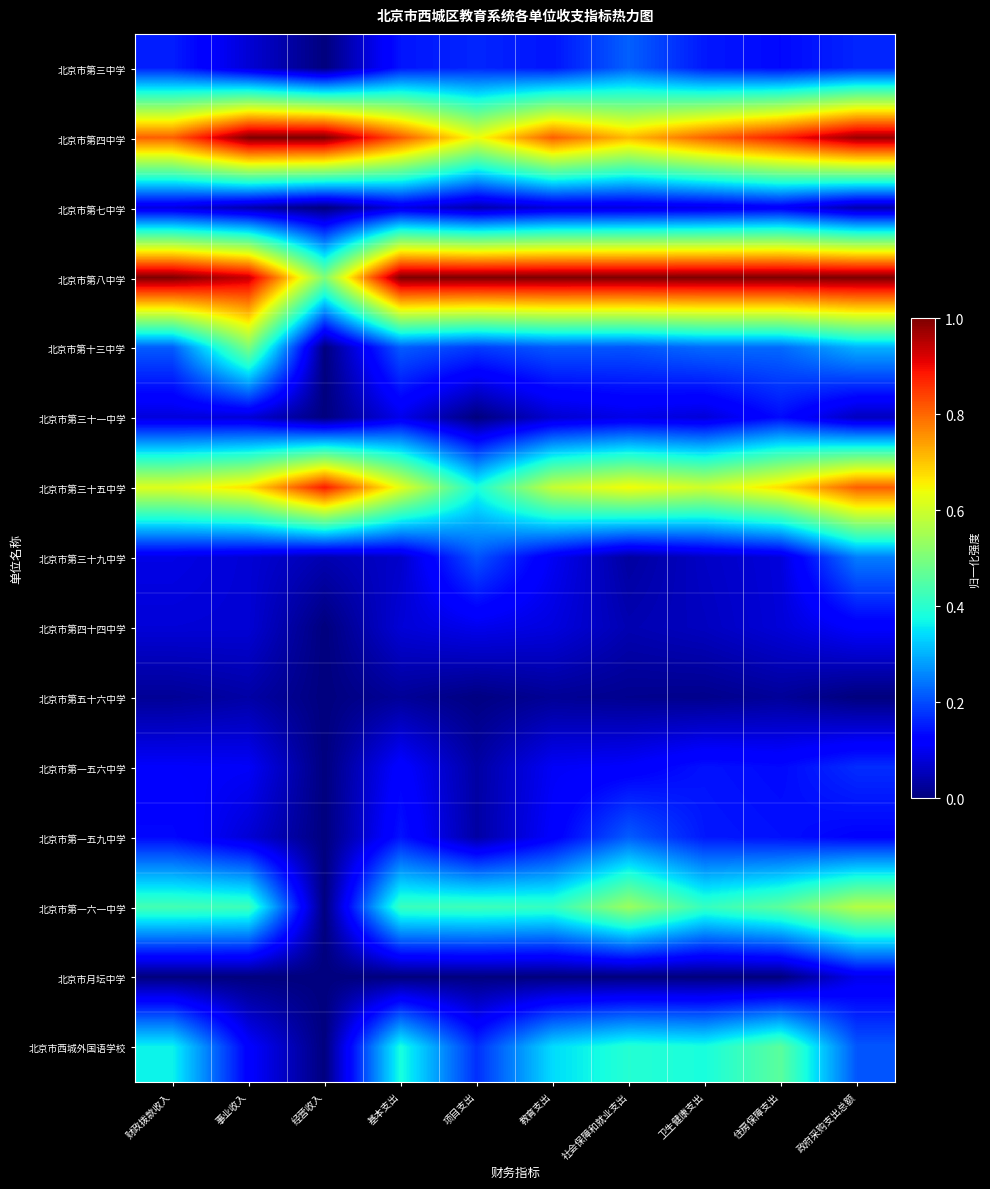

Reading right to left, list all the values displayed in this chart.

北京市第三中学: 政府采购支出总额=0.2	住房保障支出=0.1	卫生健康支出=0.1	社会保障和就业支出=0.2	教育支出=0.1	项目支出=0.2	基本支出=0.1	经营收入=0.0	事业收入=0.1	财政拨款收入=0.2
北京市第四中学: 政府采购支出总额=1.0	住房保障支出=0.9	卫生健康支出=0.8	社会保障和就业支出=0.7	教育支出=0.8	项目支出=0.6	基本支出=0.8	经营收入=1.0	事业收入=1.0	财政拨款收入=0.8
北京市第七中学: 政府采购支出总额=0.0	住房保障支出=0.1	卫生健康支出=0.1	社会保障和就业支出=0.1	教育支出=0.1	项目支出=0.0	基本支出=0.1	经营收入=0.0	事业收入=0.0	财政拨款收入=0.1
北京市第八中学: 政府采购支出总额=1.0	住房保障支出=1.0	卫生健康支出=1.0	社会保障和就业支出=1.0	教育支出=1.0	项目支出=1.0	基本支出=1.0	经营收入=0.5	事业收入=0.9	财政拨款收入=1.0
北京市第十三中学: 政府采购支出总额=0.3	住房保障支出=0.2	卫生健康支出=0.2	社会保障和就业支出=0.2	教育支出=0.2	项目支出=0.2	基本支出=0.2	经营收入=0.0	事业收入=0.5	财政拨款收入=0.2
北京市第三十一中学: 政府采购支出总额=0.1	住房保障支出=0.1	卫生健康支出=0.1	社会保障和就业支出=0.1	教育支出=0.1	项目支出=0.0	基本支出=0.1	经营收入=0.0	事业收入=0.1	财政拨款收入=0.1
北京市第三十五中学: 政府采购支出总额=0.8	住房保障支出=0.7	卫生健康支出=0.6	社会保障和就业支出=0.6	教育支出=0.6	项目支出=0.4	基本支出=0.6	经营收入=0.9	事业收入=0.7	财政拨款收入=0.6
北京市第三十九中学: 政府采购支出总额=0.2	住房保障支出=0.1	卫生健康支出=0.1	社会保障和就业支出=0.0	教育支出=0.1	项目支出=0.2	基本支出=0.1	经营收入=0.0	事业收入=0.1	财政拨款收入=0.1
北京市第四十四中学: 政府采购支出总额=0.1	住房保障支出=0.1	卫生健康支出=0.1	社会保障和就业支出=0.0	教育支出=0.1	项目支出=0.1	基本支出=0.1	经营收入=0.0	事业收入=0.1	财政拨款收入=0.1
北京市第五十六中学: 政府采购支出总额=0.0	住房保障支出=0.0	卫生健康支出=0.0	社会保障和就业支出=0.0	教育支出=0.0	项目支出=0.0	基本支出=0.0	经营收入=0.0	事业收入=0.0	财政拨款收入=0.0
北京市第一五六中学: 政府采购支出总额=0.2	住房保障支出=0.1	卫生健康支出=0.1	社会保障和就业支出=0.1	教育支出=0.1	项目支出=0.0	基本支出=0.1	经营收入=0.0	事业收入=0.1	财政拨款收入=0.1
北京市第一五九中学: 政府采购支出总额=0.1	住房保障支出=0.1	卫生健康支出=0.1	社会保障和就业支出=0.2	教育支出=0.1	项目支出=0.0	基本支出=0.1	经营收入=0.0	事业收入=0.1	财政拨款收入=0.1
北京市第一六一中学: 政府采购支出总额=0.6	住房保障支出=0.5	卫生健康支出=0.4	社会保障和就业支出=0.5	教育支出=0.4	项目支出=0.4	基本支出=0.4	经营收入=0.0	事业收入=0.4	财政拨款收入=0.4
北京市月坛中学: 政府采购支出总额=0.1	住房保障支出=0.0	卫生健康支出=0.0	社会保障和就业支出=0.0	教育支出=0.0	项目支出=0.0	基本支出=0.0	经营收入=0.0	事业收入=0.0	财政拨款收入=0.0
北京市西城外国语学校: 政府采购支出总额=0.2	住房保障支出=0.5	卫生健康支出=0.4	社会保障和就业支出=0.4	教育支出=0.3	项目支出=0.2	基本支出=0.4	经营收入=0.0	事业收入=0.1	财政拨款收入=0.4